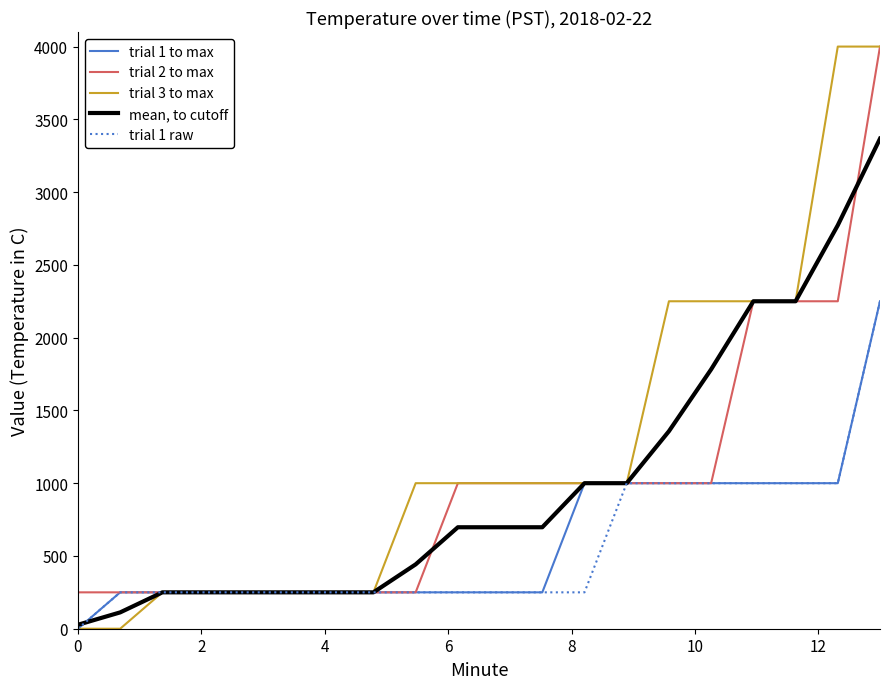

What is the greatest value displayed?

4000.0